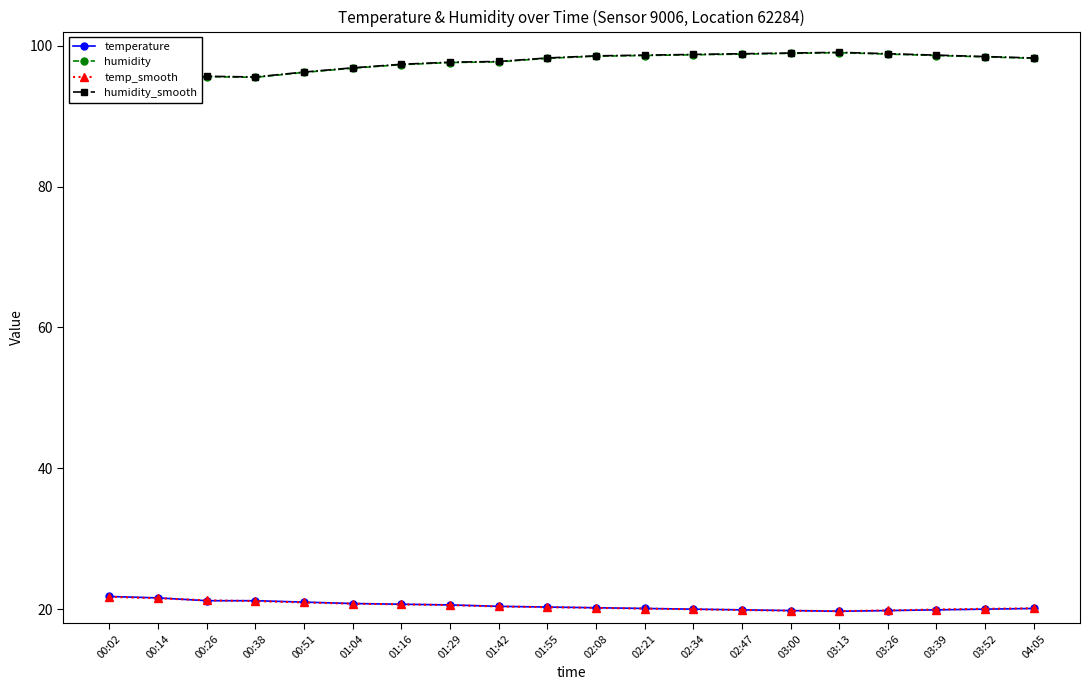

How many interior local valleys does the humidity_smooth series have?

1